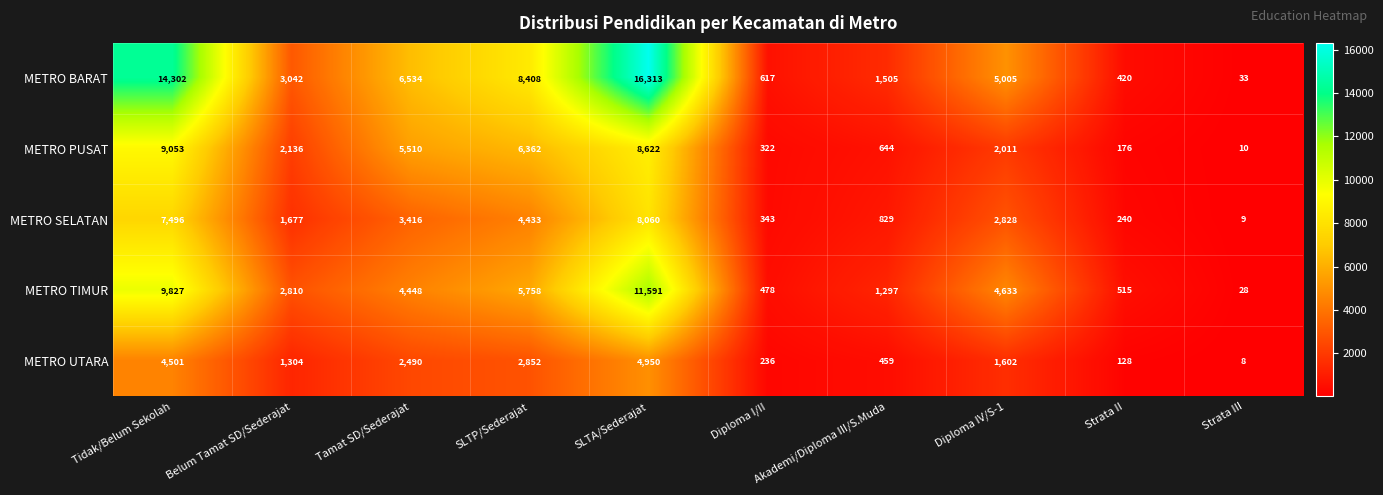

At Tidak/Belum Sekolah, list the series in order from smallest to largest.

METRO UTARA, METRO SELATAN, METRO PUSAT, METRO TIMUR, METRO BARAT